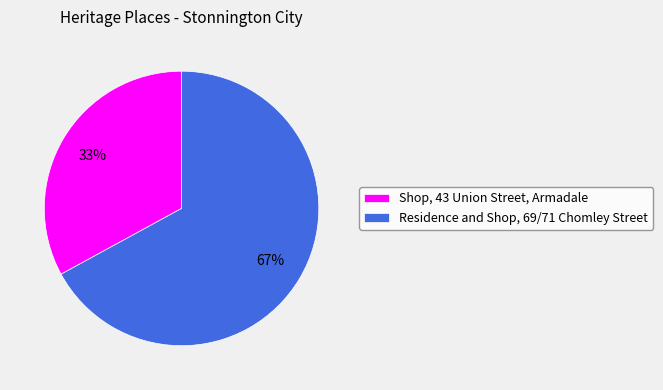

Count the number of slices in the pie.

2